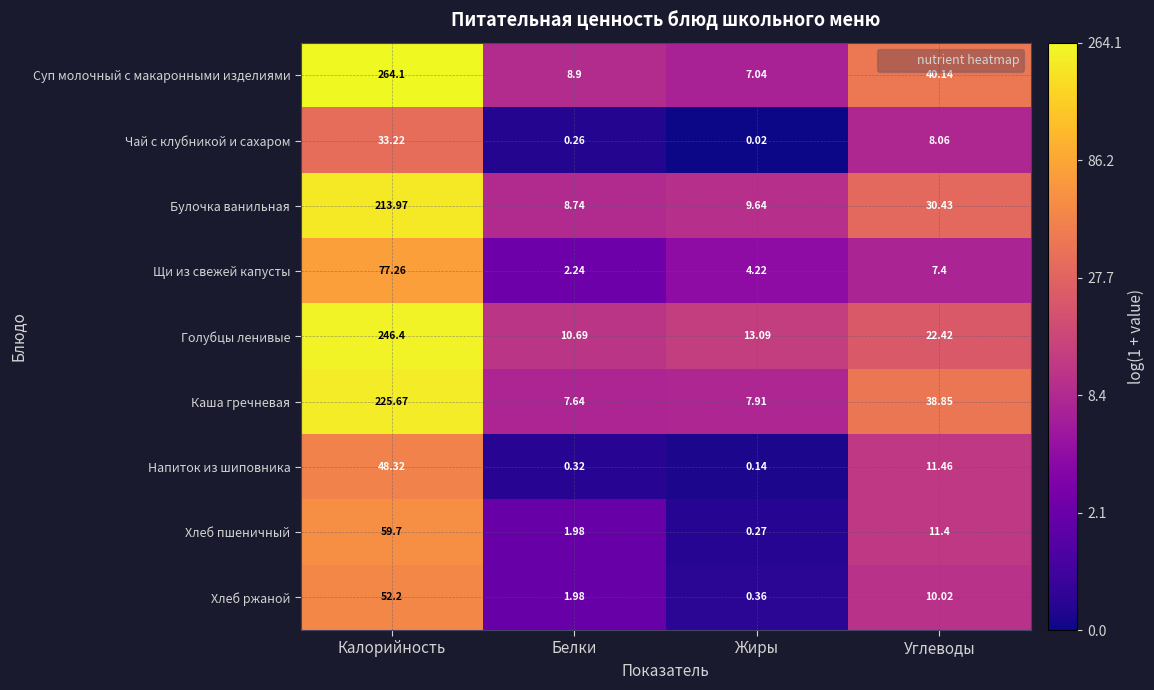

Which label corresponds to the largest value in the chart?

Калорийность